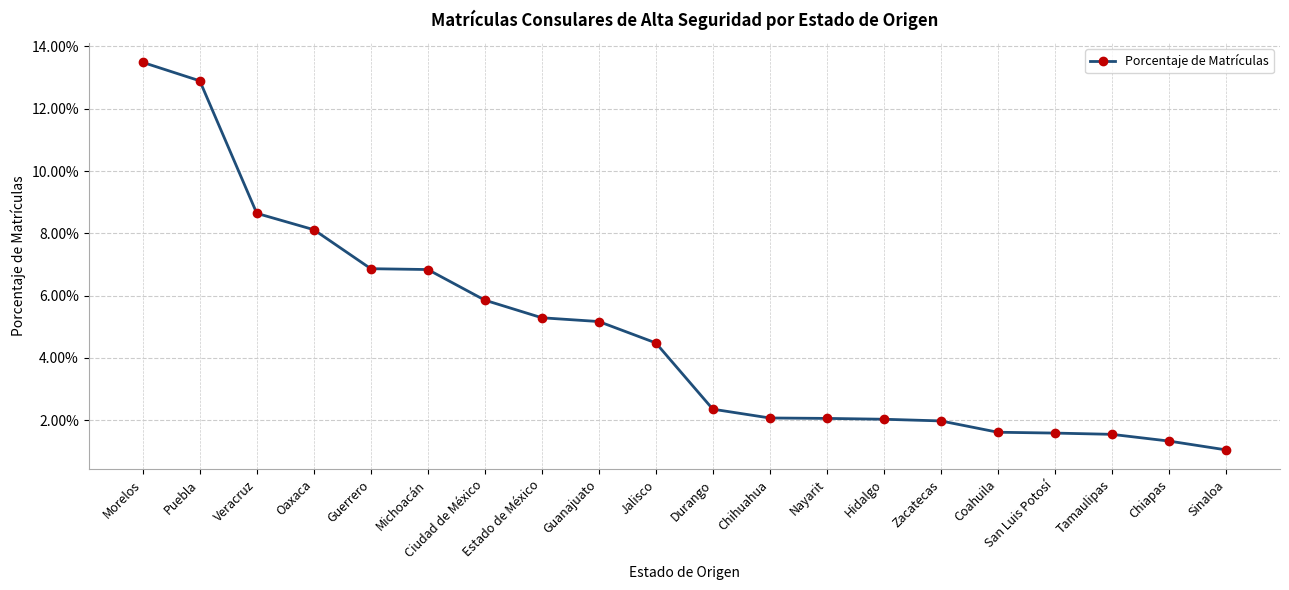

Does the chart have visible grid lines?

Yes